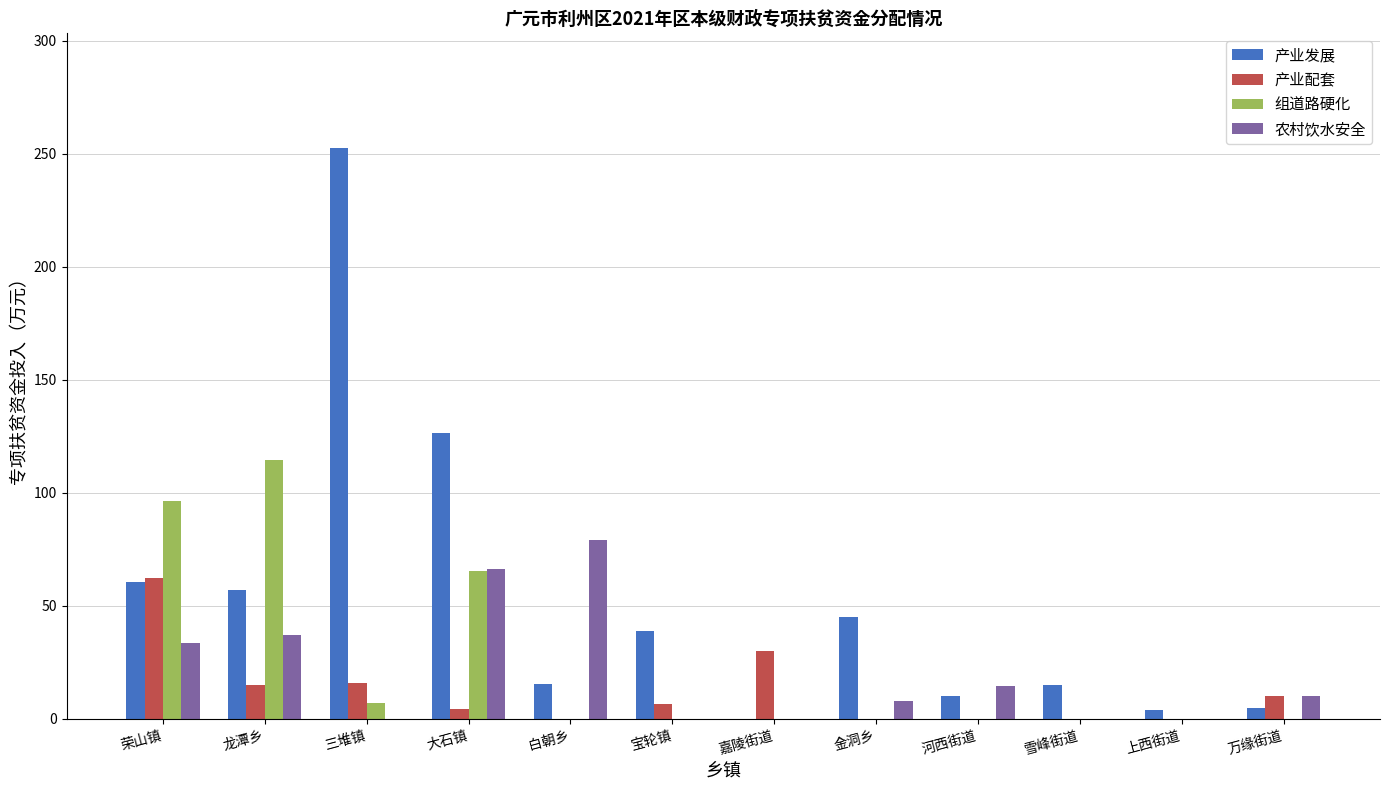

True or false: 产业发展 has a value of 205.6 at 大石镇.

False